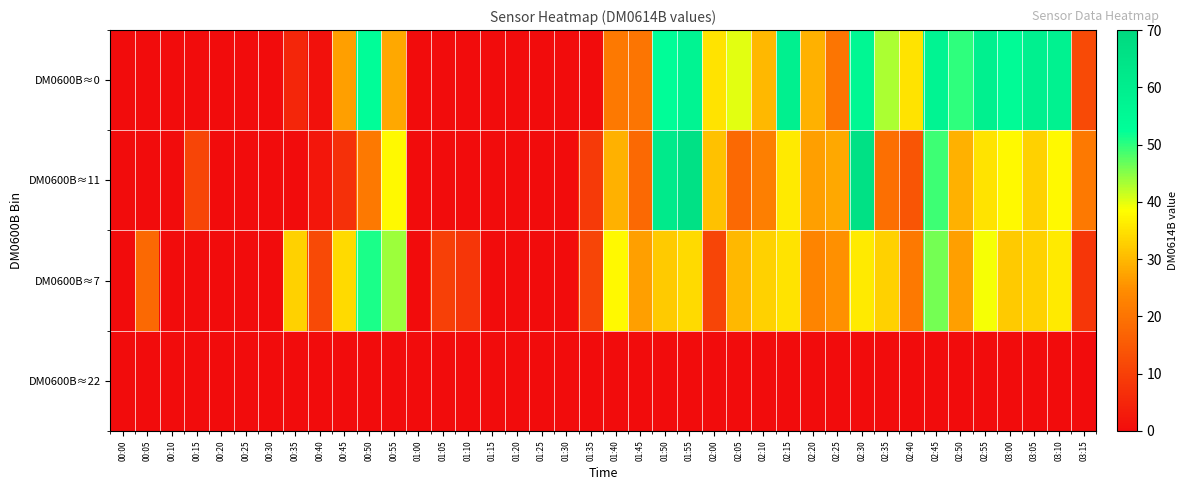

Reading left to right, transcribe all the data shown in this chart.

DM0600B≈0: 00:00=0	00:05=0	00:10=0	00:15=0	00:20=0	00:25=0	00:30=0	00:35=5	00:40=1	00:45=27	00:50=53	00:55=28	01:00=0	01:05=0	01:10=0	01:15=0	01:20=0	01:25=0	01:30=0	01:35=0	01:40=21	01:45=20	01:50=53	01:55=57	02:00=35	02:05=40	02:10=30	02:15=59	02:20=29	02:25=20	02:30=56	02:35=43	02:40=35	02:45=57	02:50=50	02:55=59	03:00=54	03:05=59	03:10=58	03:15=12
DM0600B≈11: 00:00=0	00:05=0	00:10=0	00:15=11	00:20=0	00:25=0	00:30=0	00:35=0	00:40=2	00:45=7	00:50=21	00:55=38	01:00=0	01:05=0	01:10=0	01:15=0	01:20=0	01:25=0	01:30=0	01:35=9	01:40=29	01:45=18	01:50=62	01:55=66	02:00=31	02:05=18	02:10=22	02:15=36	02:20=27	02:25=28	02:30=66	02:35=19	02:40=14	02:45=49	02:50=29	02:55=35	03:00=38	03:05=33	03:10=38	03:15=21
DM0600B≈7: 00:00=0	00:05=18	00:10=0	00:15=0	00:20=0	00:25=0	00:30=0	00:35=33	00:40=12	00:45=34	00:50=51	00:55=44	01:00=0	01:05=10	01:10=8	01:15=0	01:20=0	01:25=0	01:30=0	01:35=11	01:40=38	01:45=27	01:50=32	01:55=34	02:00=11	02:05=30	02:10=33	02:15=35	02:20=23	02:25=25	02:30=36	02:35=33	02:40=21	02:45=46	02:50=27	02:55=39	03:00=32	03:05=33	03:10=36	03:15=8
DM0600B≈22: 00:00=0	00:05=0	00:10=0	00:15=0	00:20=0	00:25=0	00:30=0	00:35=0	00:40=0	00:45=0	00:50=0	00:55=0	01:00=0	01:05=0	01:10=0	01:15=0	01:20=0	01:25=0	01:30=0	01:35=0	01:40=0	01:45=0	01:50=0	01:55=0	02:00=0	02:05=0	02:10=0	02:15=0	02:20=0	02:25=0	02:30=0	02:35=0	02:40=0	02:45=0	02:50=0	02:55=0	03:00=0	03:05=0	03:10=0	03:15=0